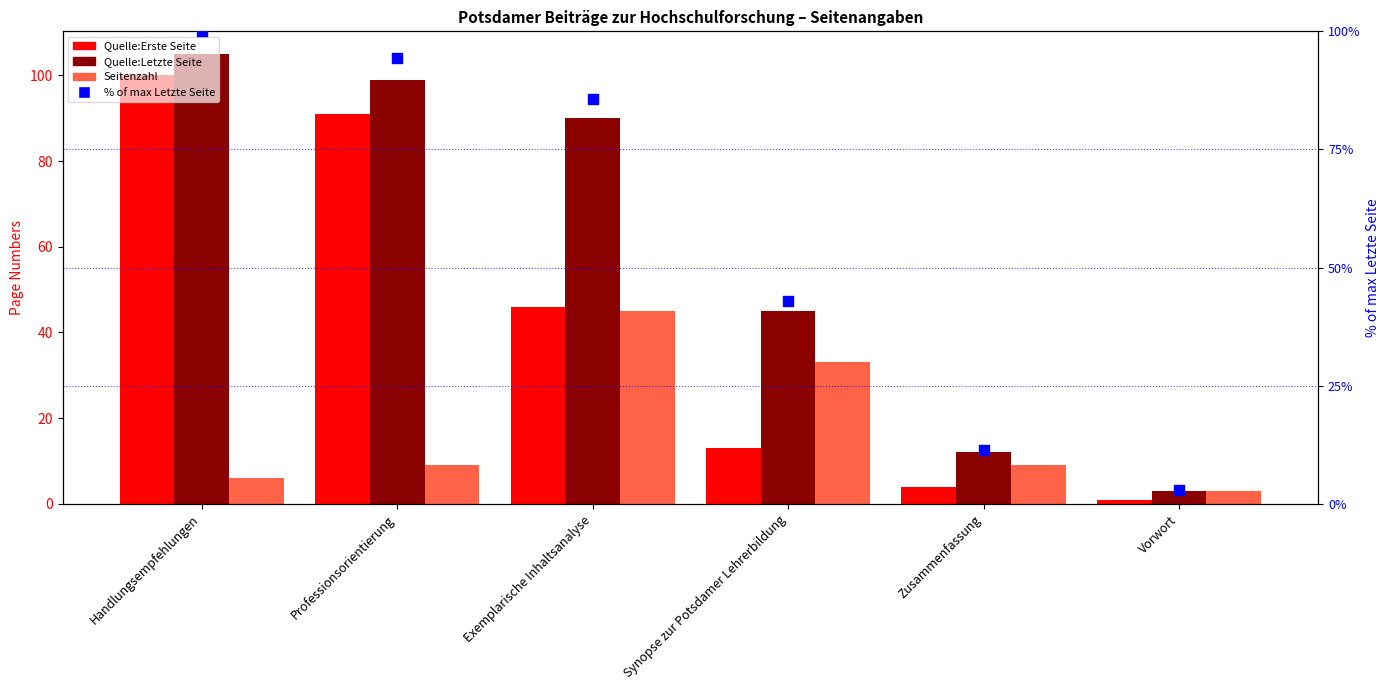

What is the total value across all series at Handlungsempfehlungen?

311.0